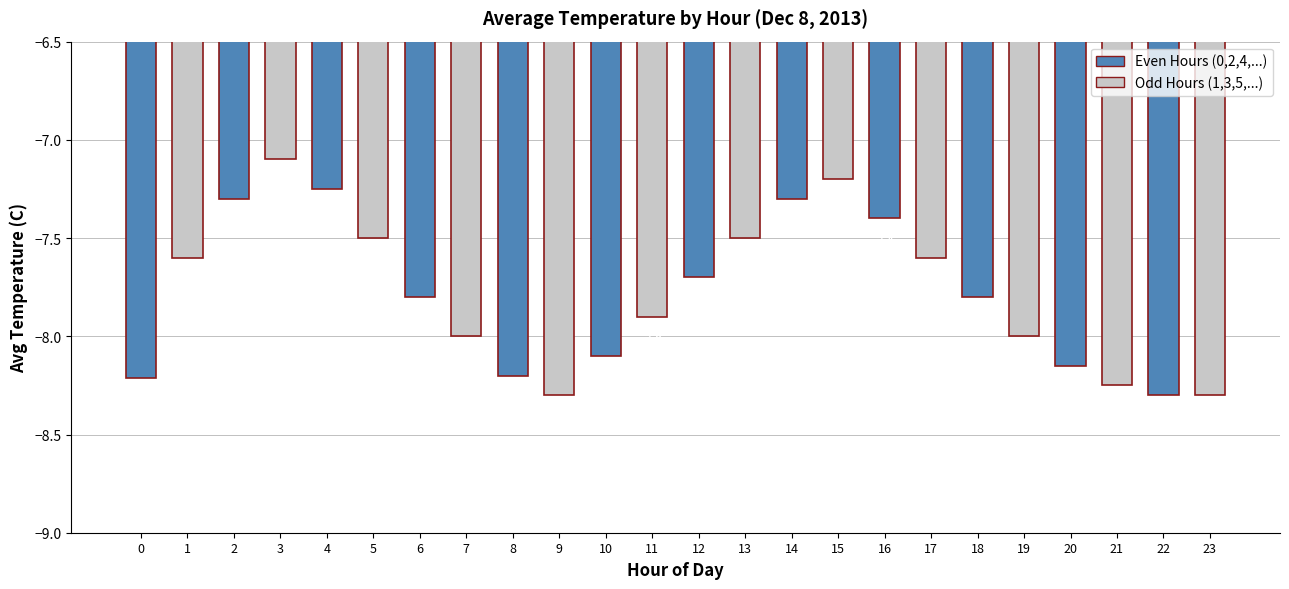

What is the value of the 20th bar from the left?

-8.0